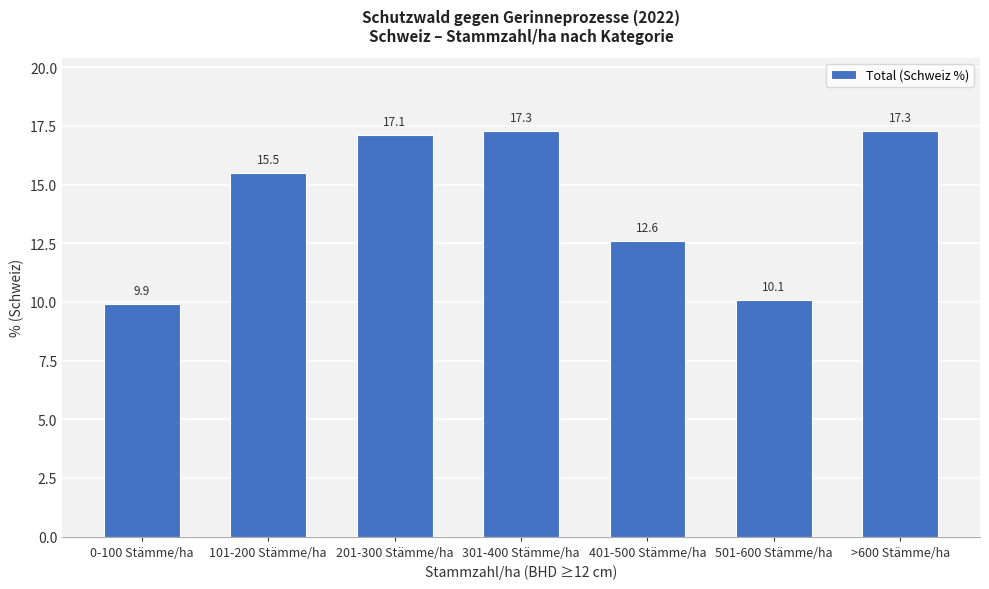

Reading left to right, transcribe all the data shown in this chart.

0-100 Stämme/ha=9.9	101-200 Stämme/ha=15.5	201-300 Stämme/ha=17.1	301-400 Stämme/ha=17.3	401-500 Stämme/ha=12.6	501-600 Stämme/ha=10.1	>600 Stämme/ha=17.3